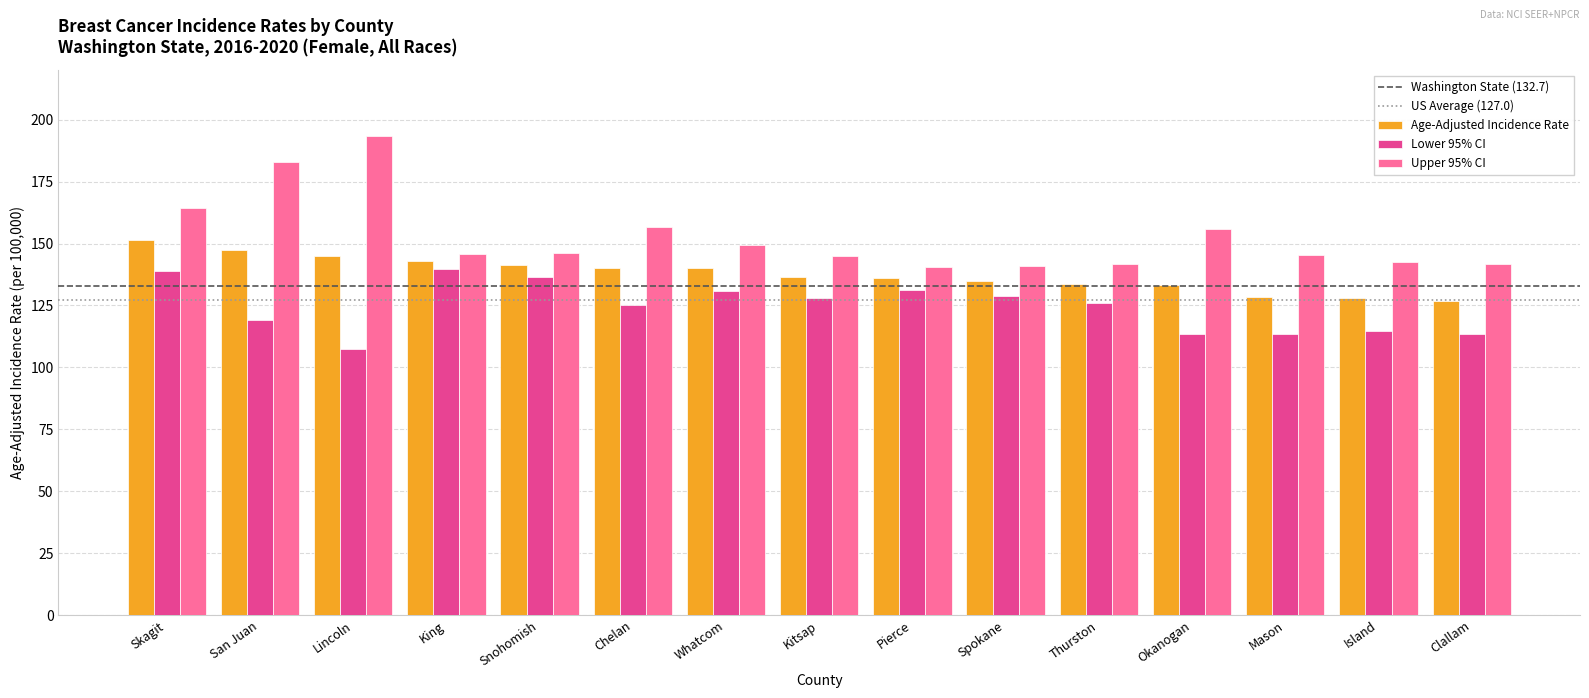

The value of Age-Adjusted Incidence Rate at Spokane is 134.8. True or false?

True